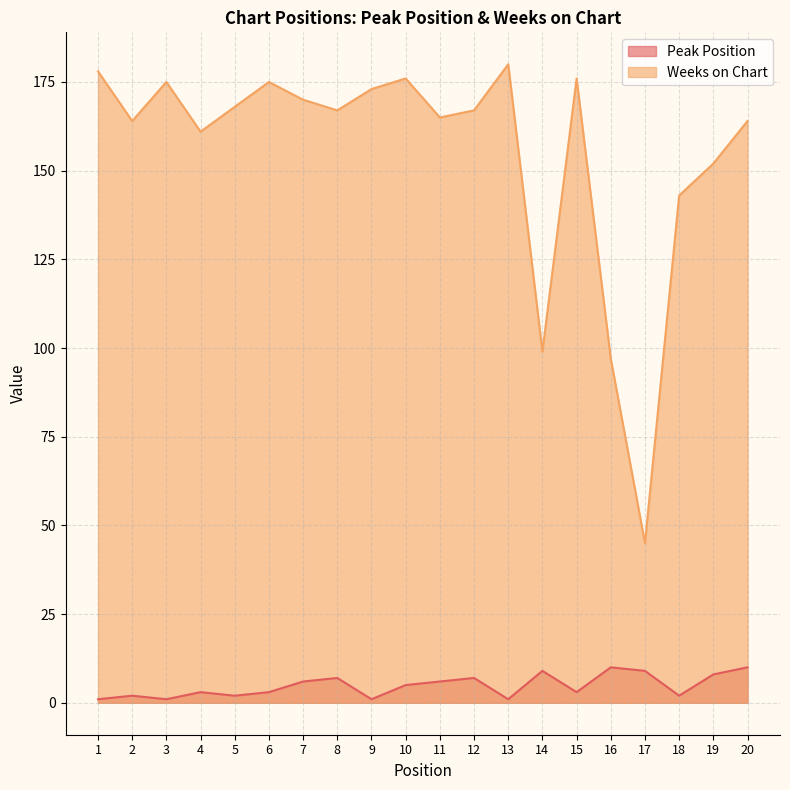

Reading left to right, extract all data points from this chart.

Peak Position: 1=1	2=2	3=1	4=3	5=2	6=3	7=6	8=7	9=1	10=5	11=6	12=7	13=1	14=9	15=3	16=10	17=9	18=2	19=8	20=10
Weeks on Chart: 1=178	2=164	3=175	4=161	5=168	6=175	7=170	8=167	9=173	10=176	11=165	12=167	13=180	14=99	15=176	16=97	17=45	18=143	19=152	20=164